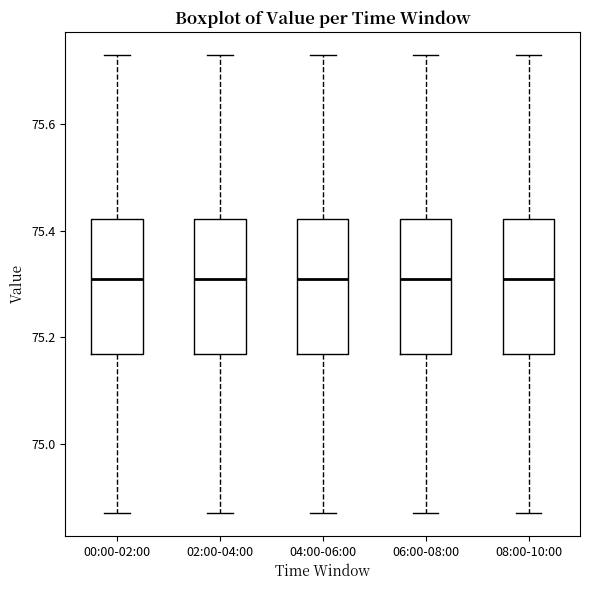

Reading left to right, transcribe this box plot: for each box, give where its median line is, the range the box spans, and where its two whiskers end, as read against the y-axis. The values are not printed on the chart, so give them approximately, as read against the axis.

00:00-02:00: median 75.32, box 75.16 to 75.42, whiskers 74.88 to 75.74
02:00-04:00: median 75.32, box 75.16 to 75.42, whiskers 74.88 to 75.74
04:00-06:00: median 75.32, box 75.16 to 75.42, whiskers 74.88 to 75.74
06:00-08:00: median 75.32, box 75.16 to 75.42, whiskers 74.88 to 75.74
08:00-10:00: median 75.32, box 75.16 to 75.42, whiskers 74.88 to 75.74